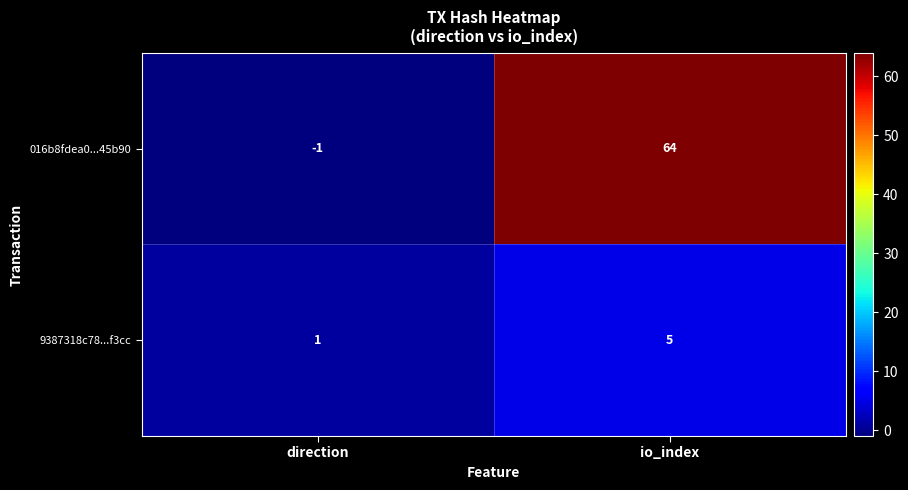

Which series changed the most between direction and io_index?

016b8fdea0...45b90